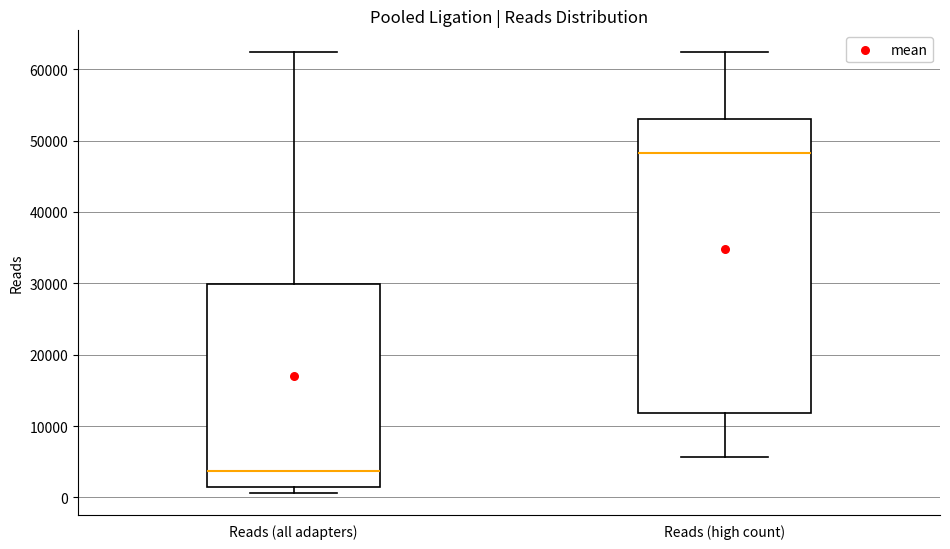

Where is the lower edge of the box for Reads (high count) on the y-axis? The values are not printed on the chart, so give them approximately, as read against the axis.

12000